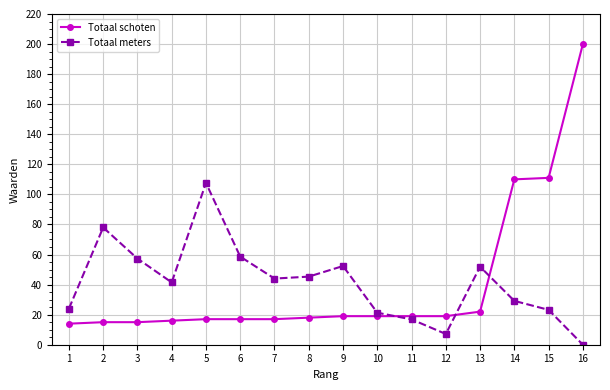

In Totaal meters, how many points are lower than both neighbors (excluding endpoints)?

3